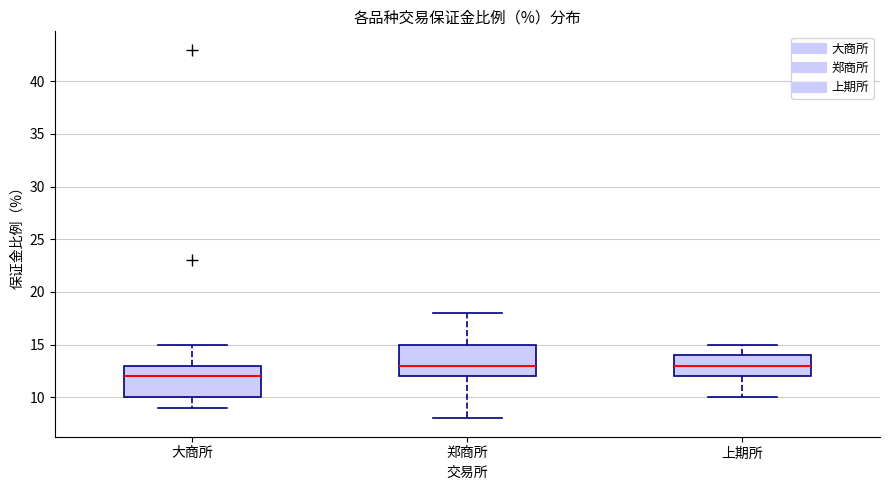

Which box has the lowest median line?

大商所